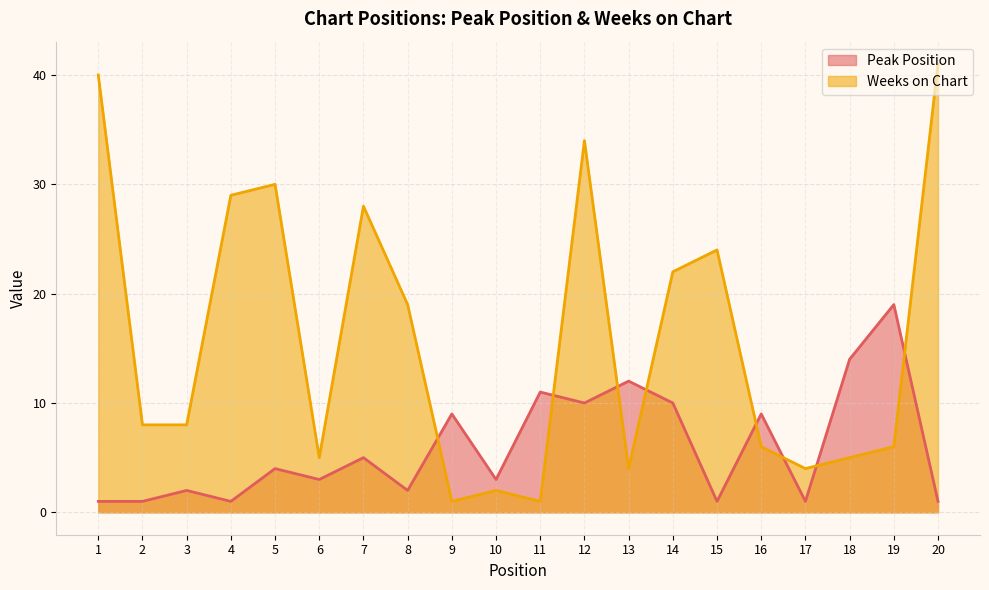

Reading left to right, extract all data points from this chart.

Peak Position: 1=1	2=1	3=2	4=1	5=4	6=3	7=5	8=2	9=9	10=3	11=11	12=10	13=12	14=10	15=1	16=9	17=1	18=14	19=19	20=1
Weeks on Chart: 1=40	2=8	3=8	4=29	5=30	6=5	7=28	8=19	9=1	10=2	11=1	12=34	13=4	14=22	15=24	16=6	17=4	18=5	19=6	20=41